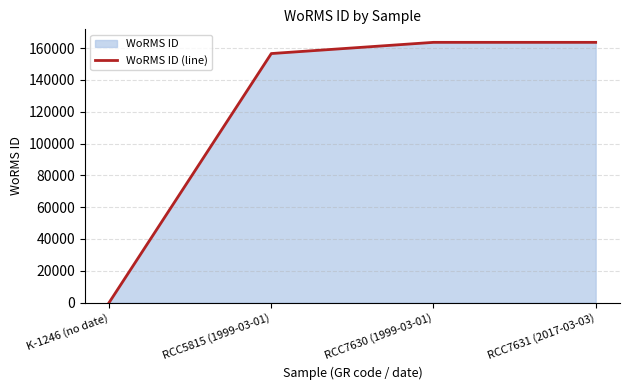

What is the value of the 3rd point from the left?

163646